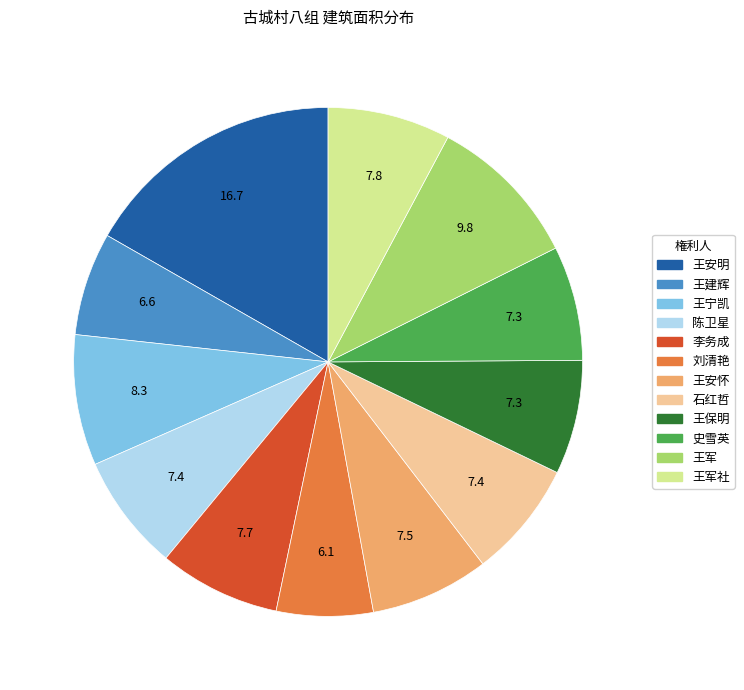

Is 史雪英 the majority of the pie?

No